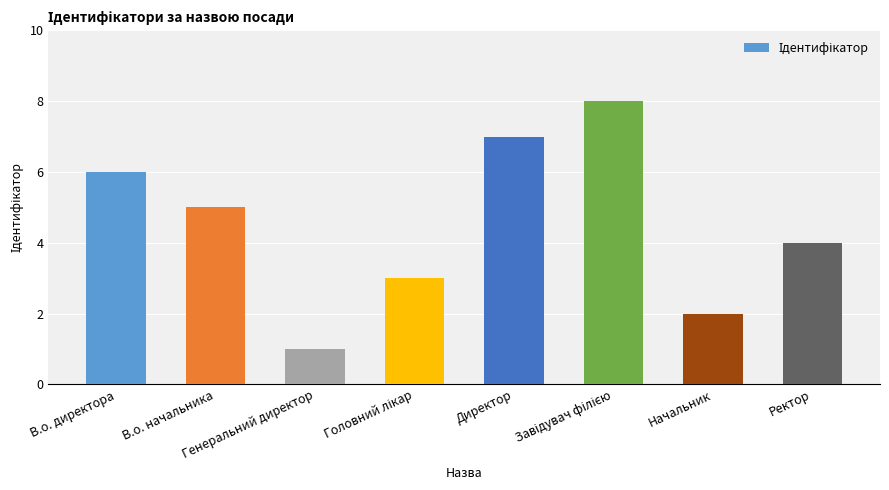

What is the difference between the maximum and minimum values?

7